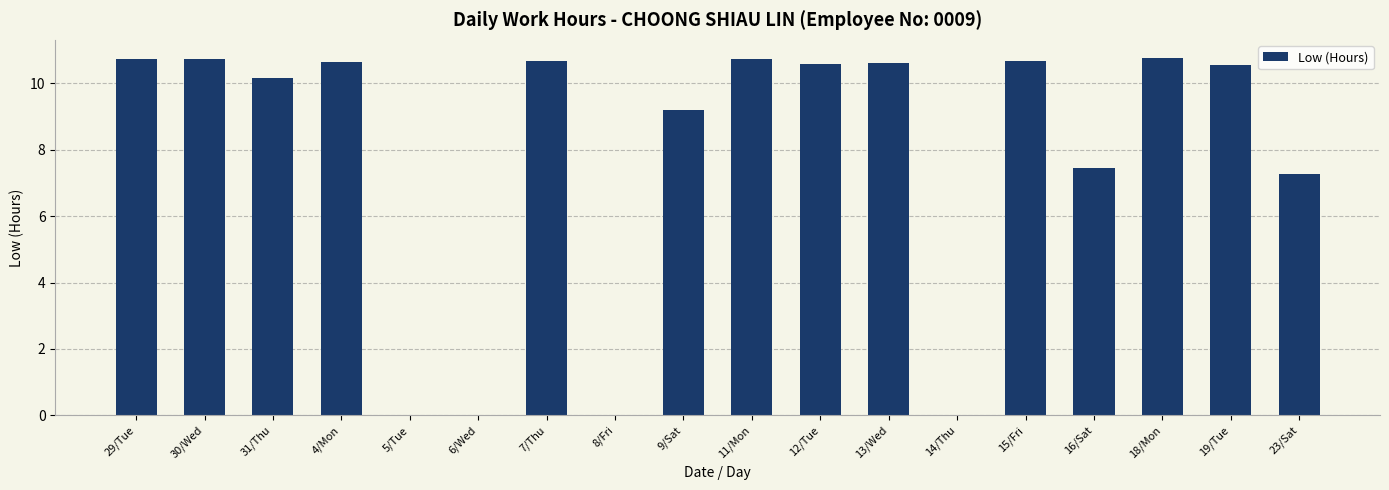

Approximately how many times larger is the value at 18/Mon compared to 23/Sat?

1.5